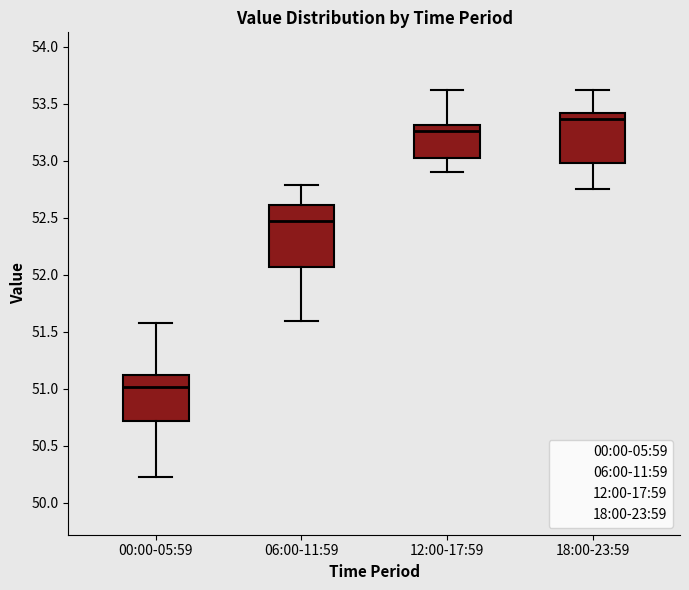

Where is the lower edge of the box for 06:00-11:59 on the y-axis? The values are not printed on the chart, so give them approximately, as read against the axis.

52.05